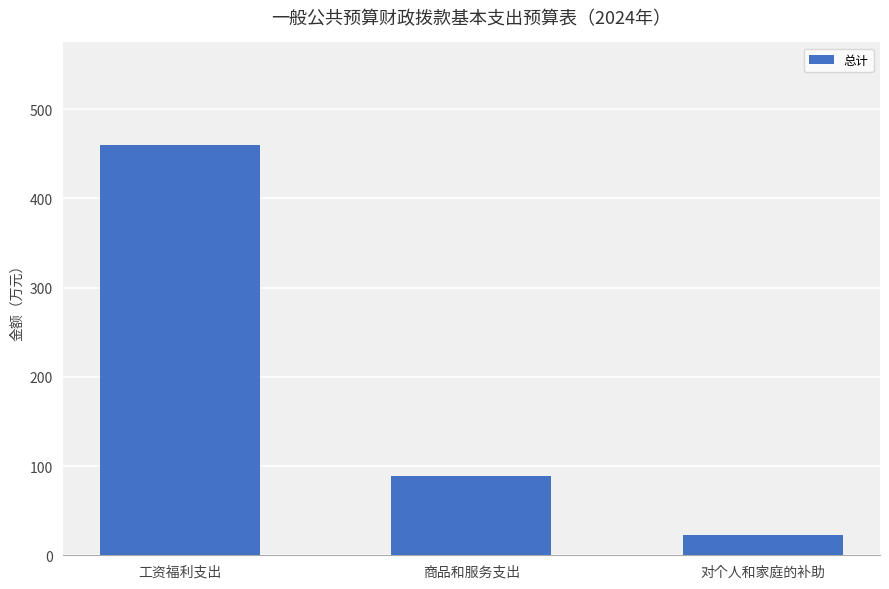

List the labels in order of value, largest first.

工资福利支出, 商品和服务支出, 对个人和家庭的补助